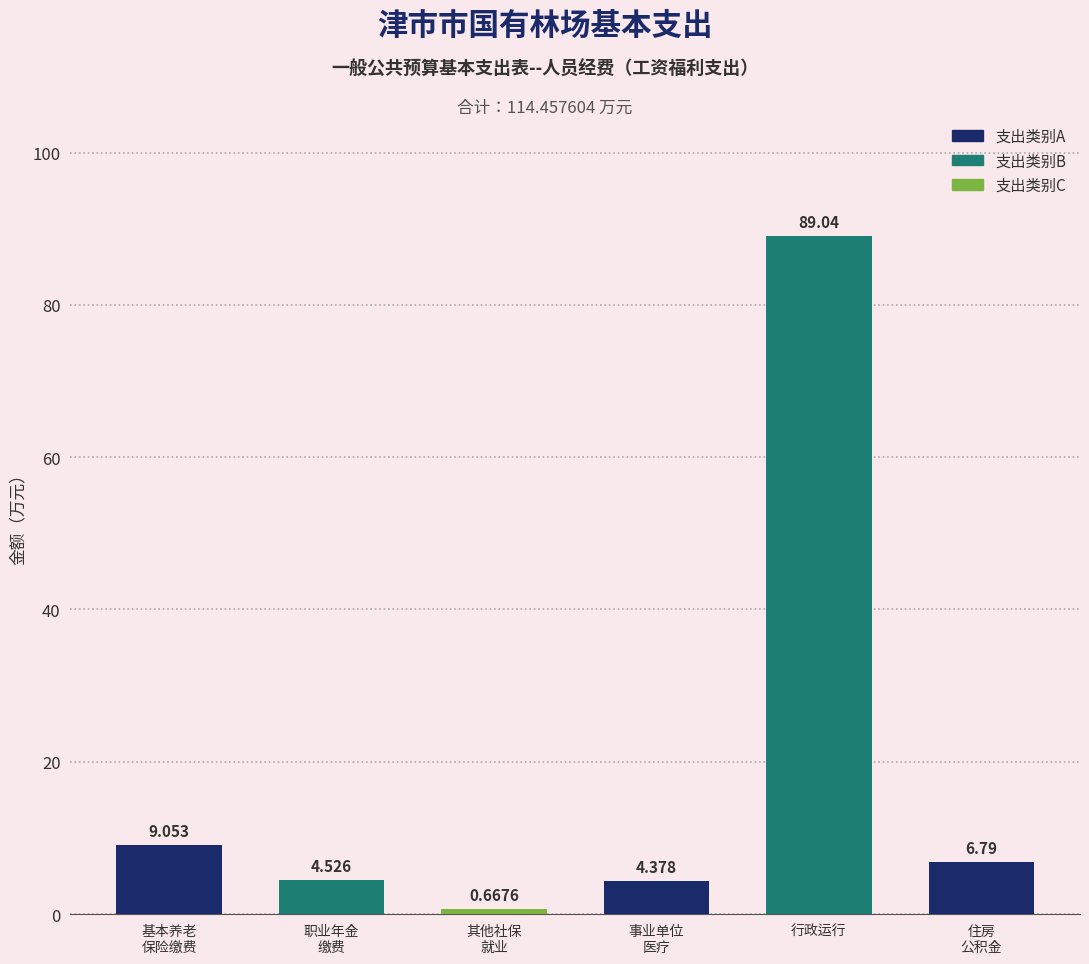

What is the difference between the maximum and second lowest values?

84.7